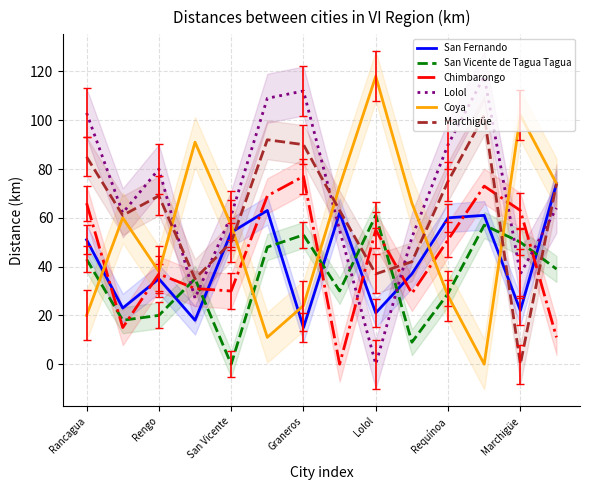

True or false: San Vicente de Tagua Tagua has a value of 54 at 13.

False